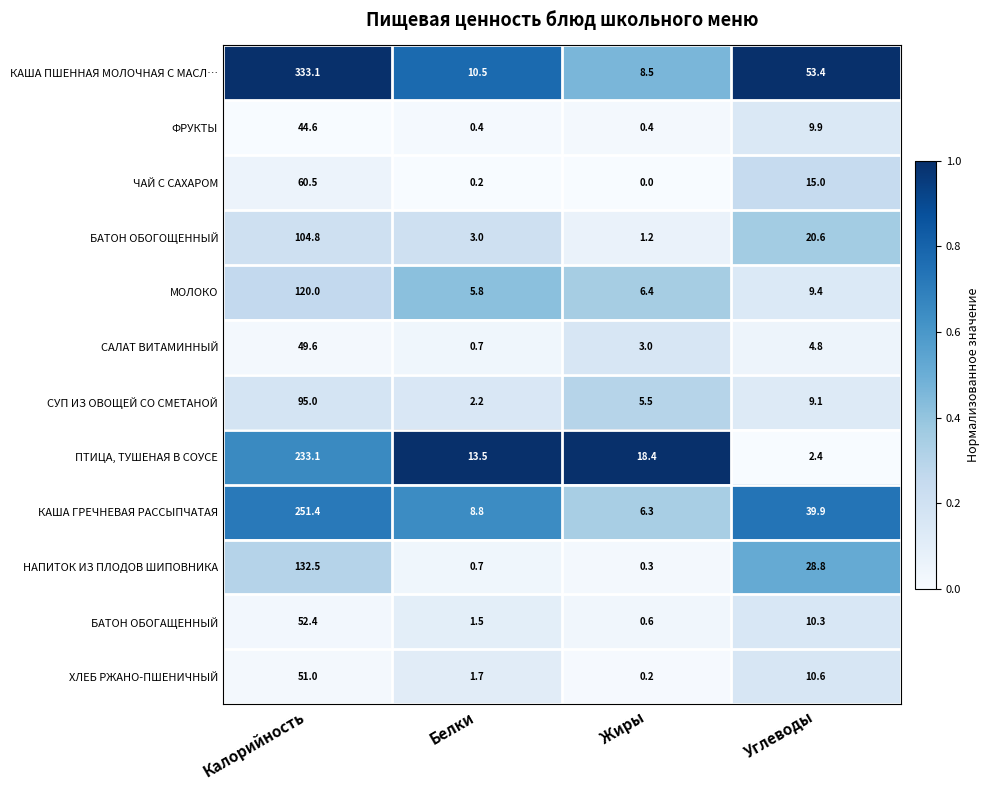

Which series has the largest total across all categories?

КАША ПШЕННАЯ МОЛОЧНАЯ С МАСЛ…